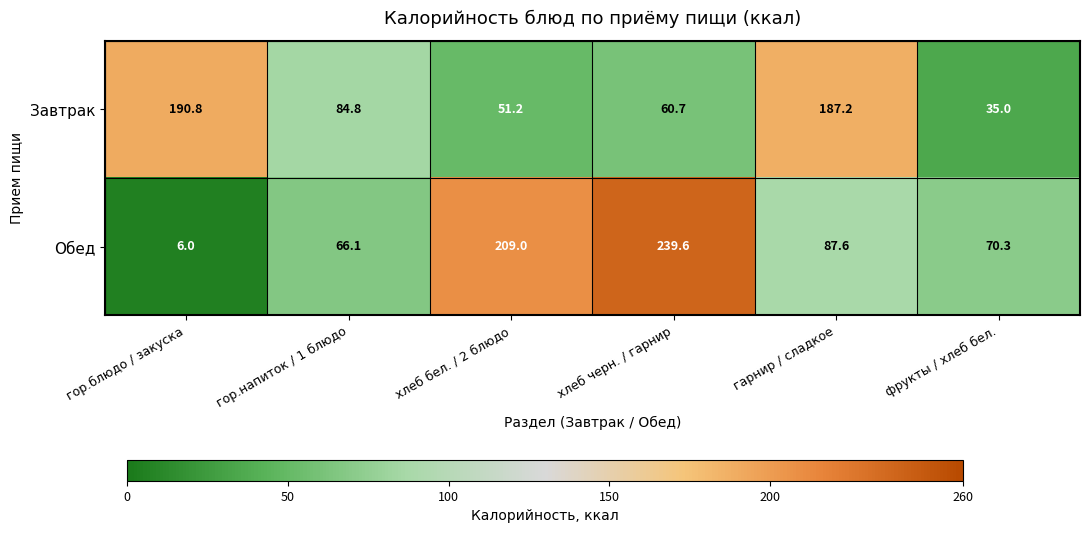

How many data points does each series have?

6